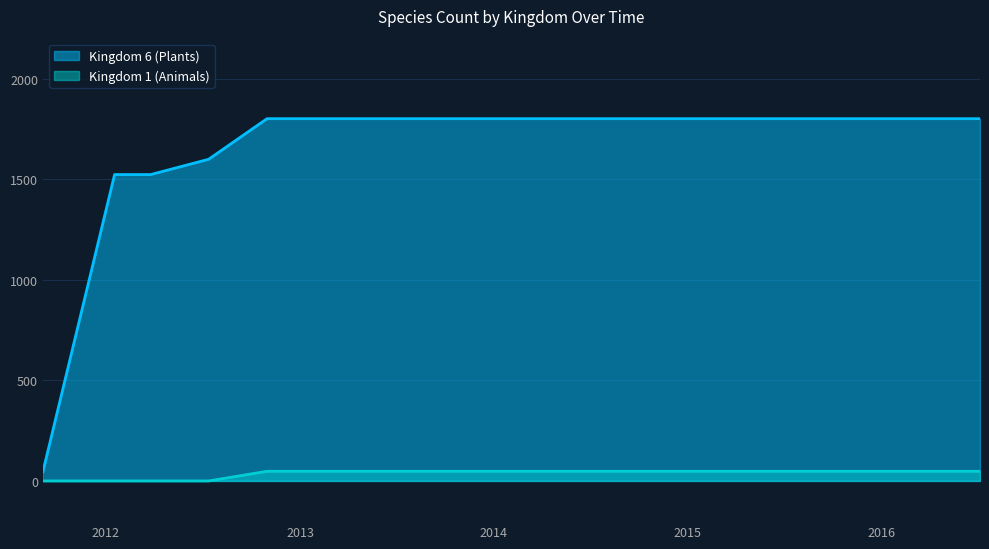

What is the total value across all series at 2013-05-21?

1850